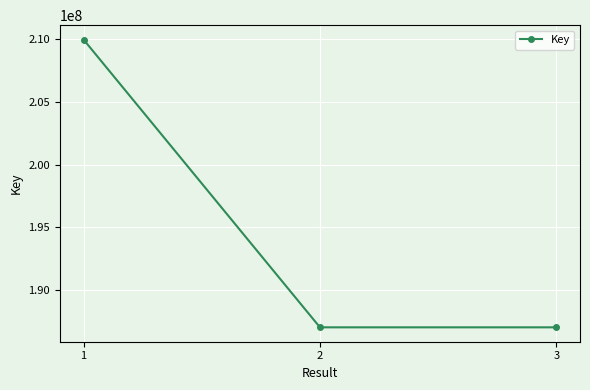

What is the value of the 2nd point from the left?

187032988